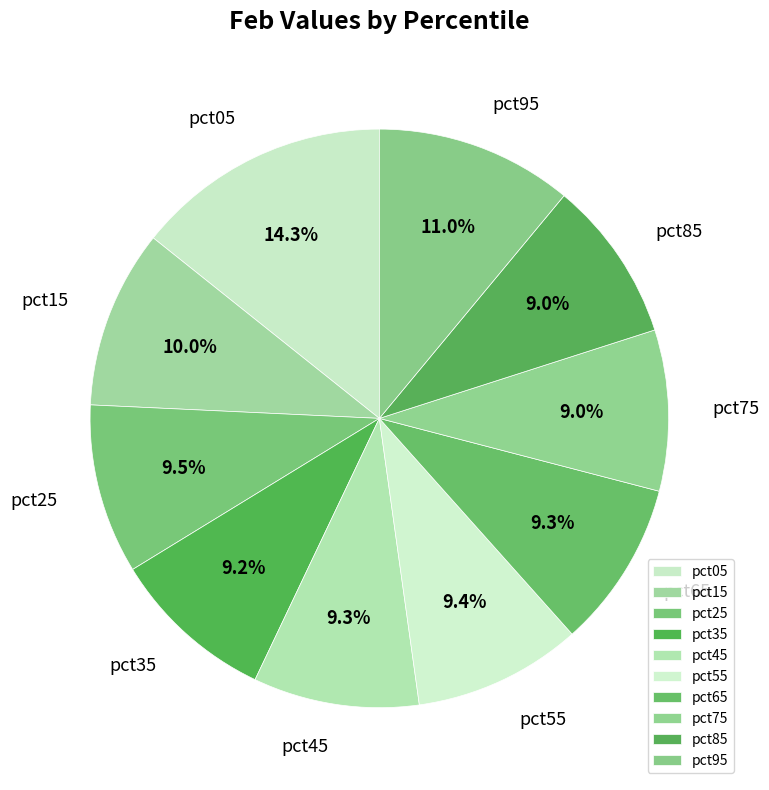

Is there any slice that represents more than half of the pie?

No